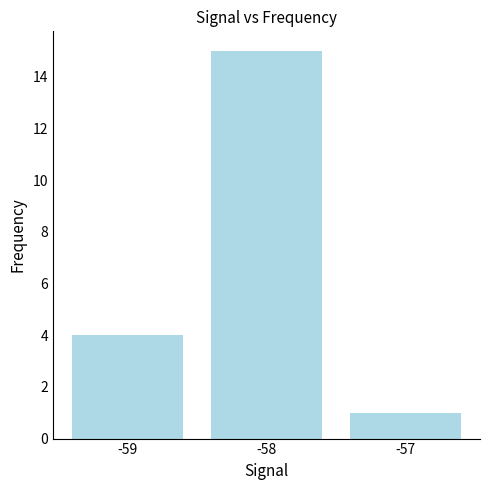

The chart shows a value of 15 at -58. True or false?

True